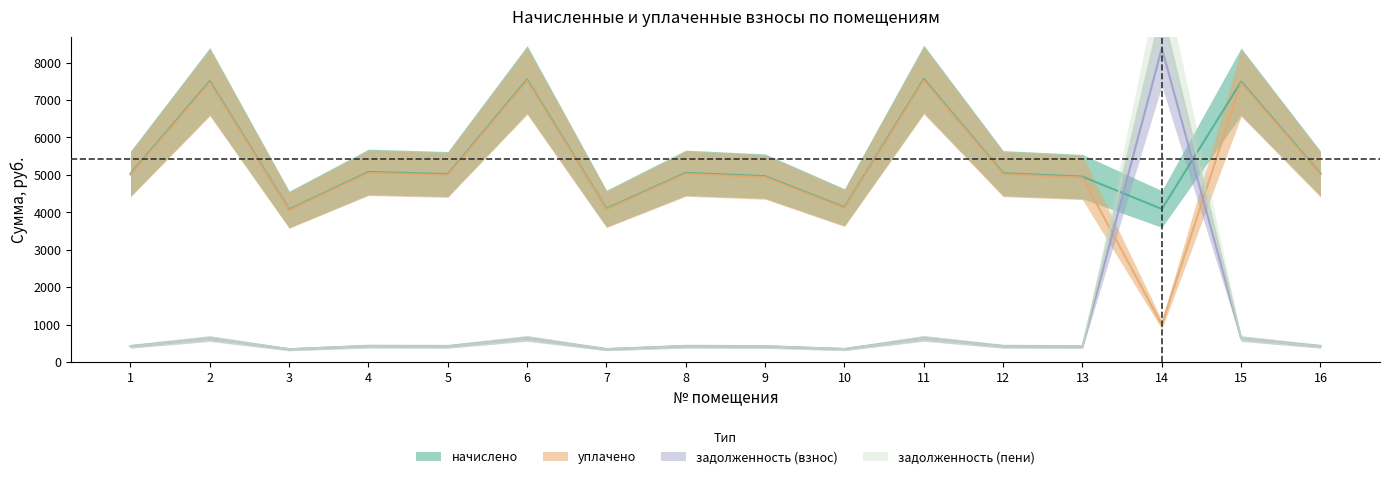

At which label does уплачено first exceed 5009?

1